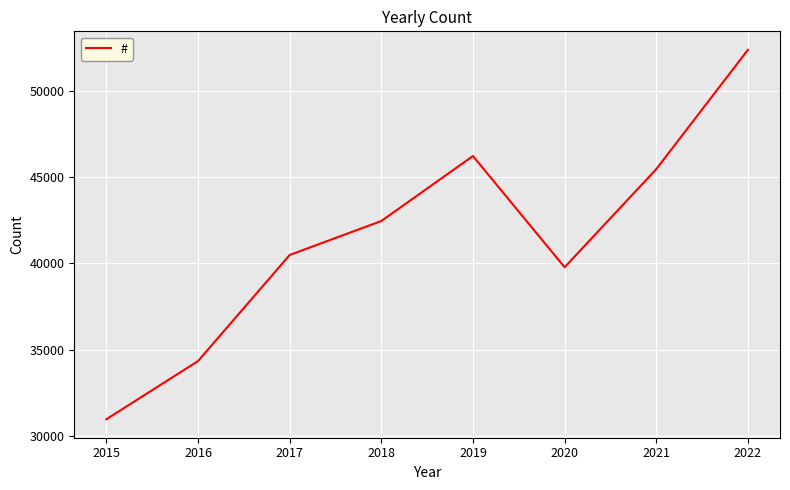

List the labels in order of value, largest first.

2022, 2019, 2021, 2018, 2017, 2020, 2016, 2015